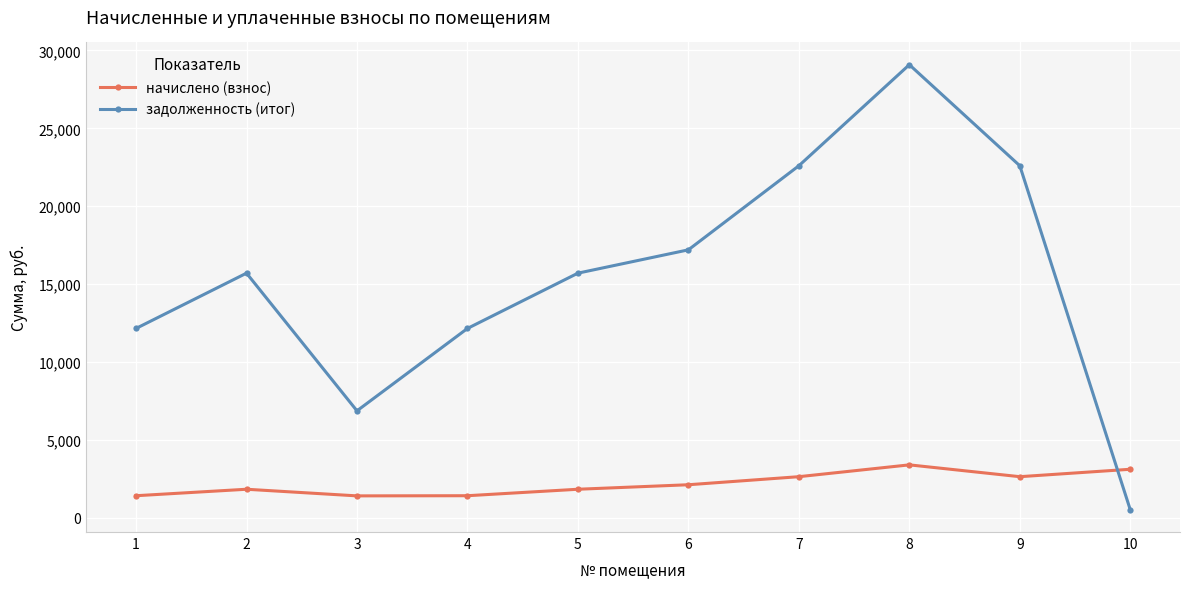

What is the difference between the highest and lowest values at 7?

19953.4